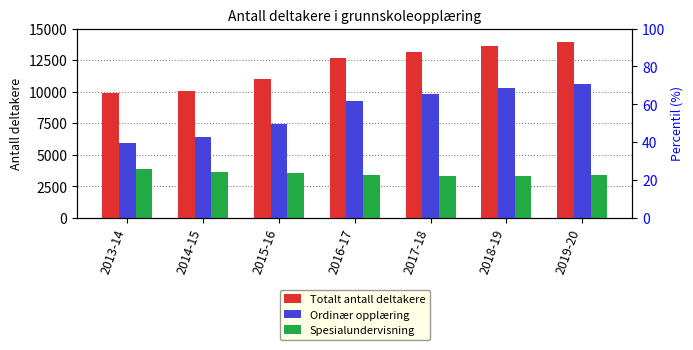

Which category has the lowest value in the Spesialundervisning series?

2018-19